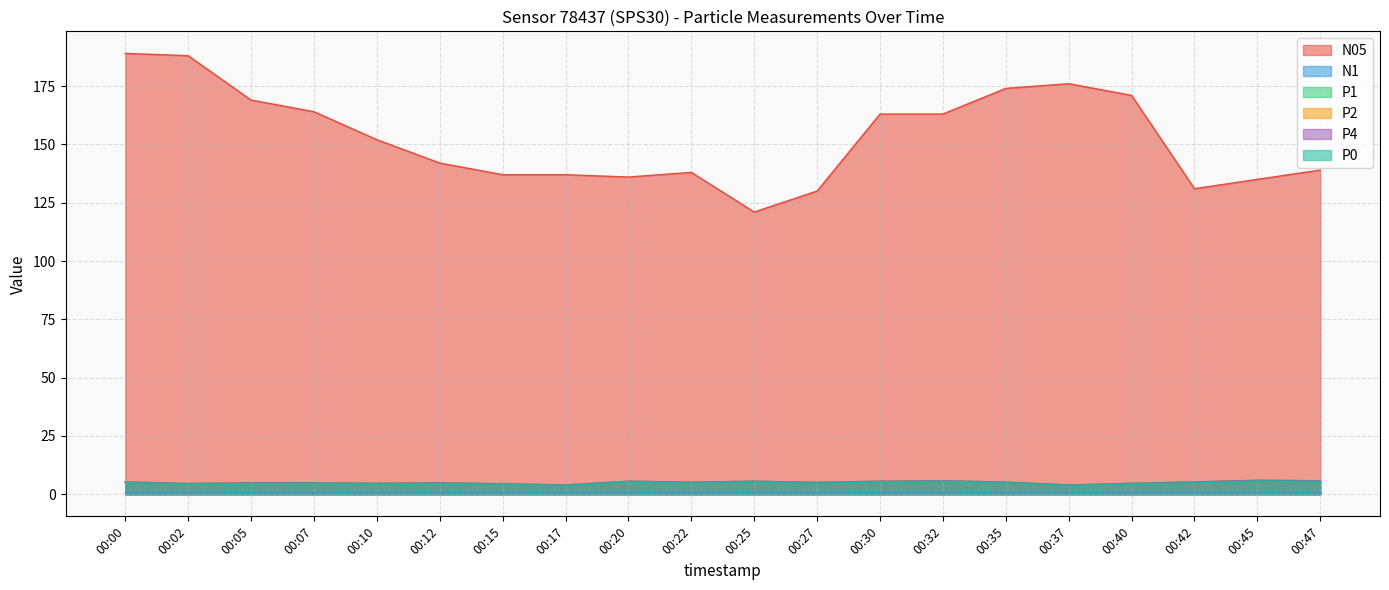

True or false: P0 and P2 cross at least once.

False